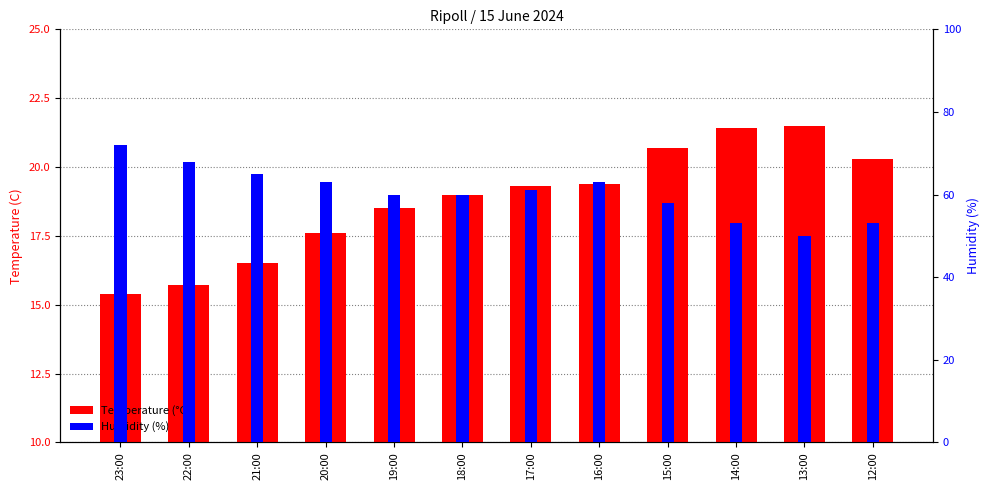

Between 21:00 and 14:00, which series saw the biggest shift?

Humidity (%)